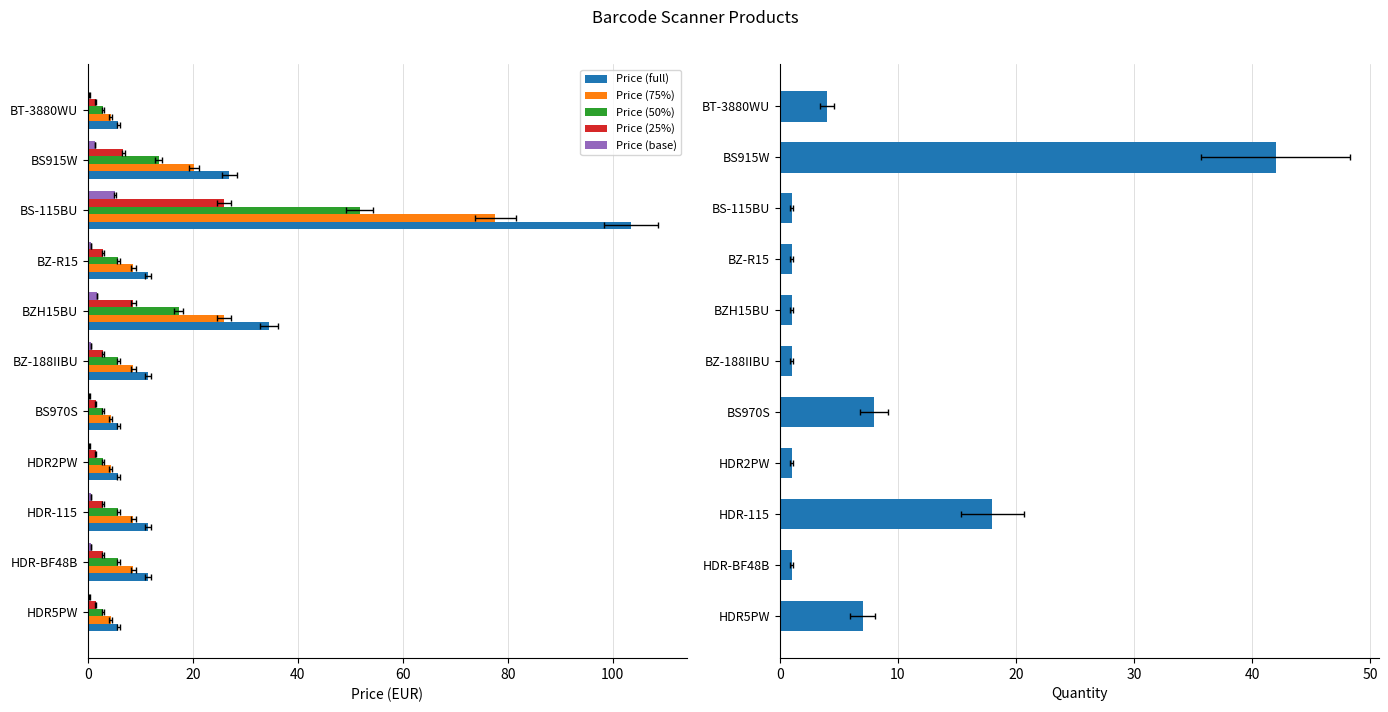

Count the number of data series in this chart.

6